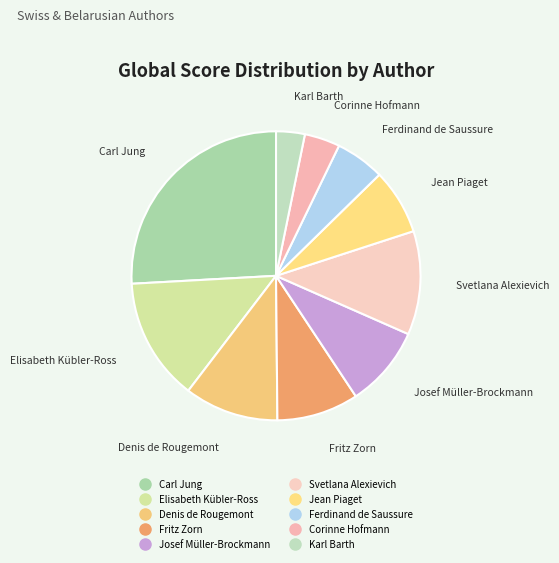

How many slices are in this pie chart?

10